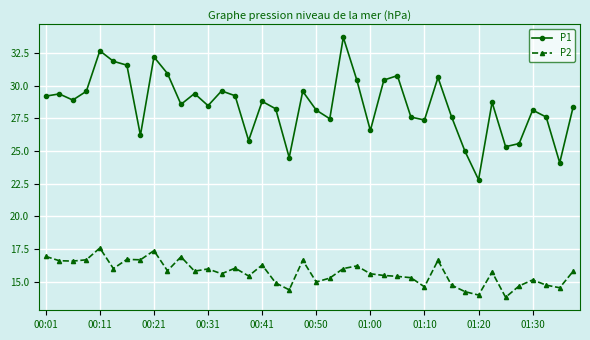

How many distinct data groups are displayed?

2